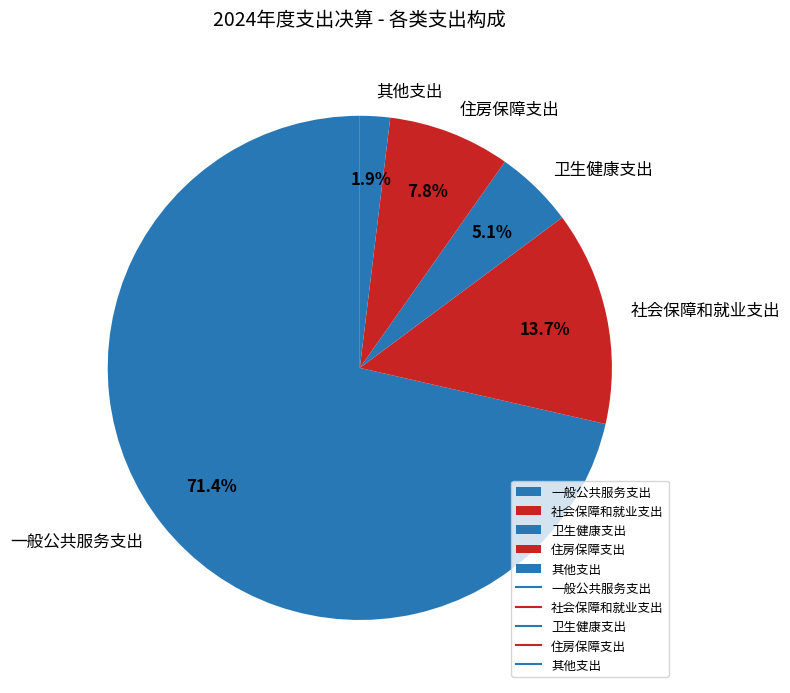

What percentage is NOT represented by 社会保障和就业支出?

86.3%